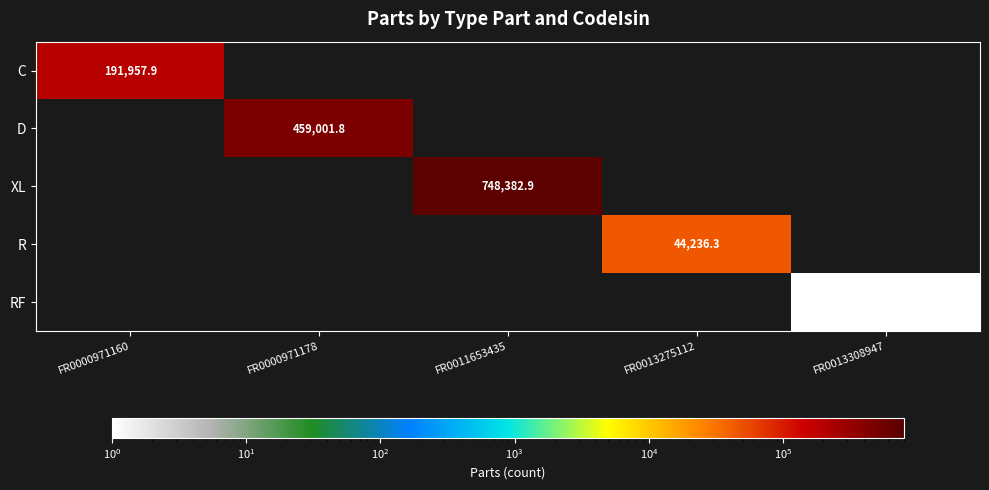

True or false: C has a value of 56558.2 at FR0000971160.

False